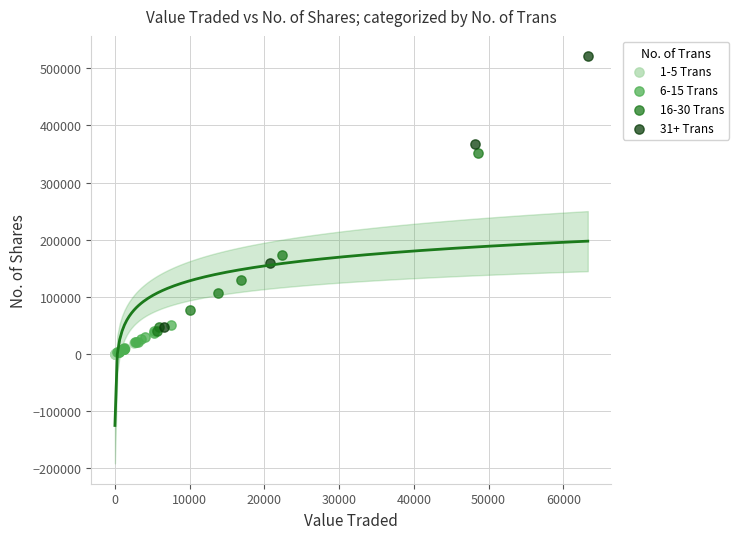

Which series has the largest Y range (max minus min)?

31+ Trans